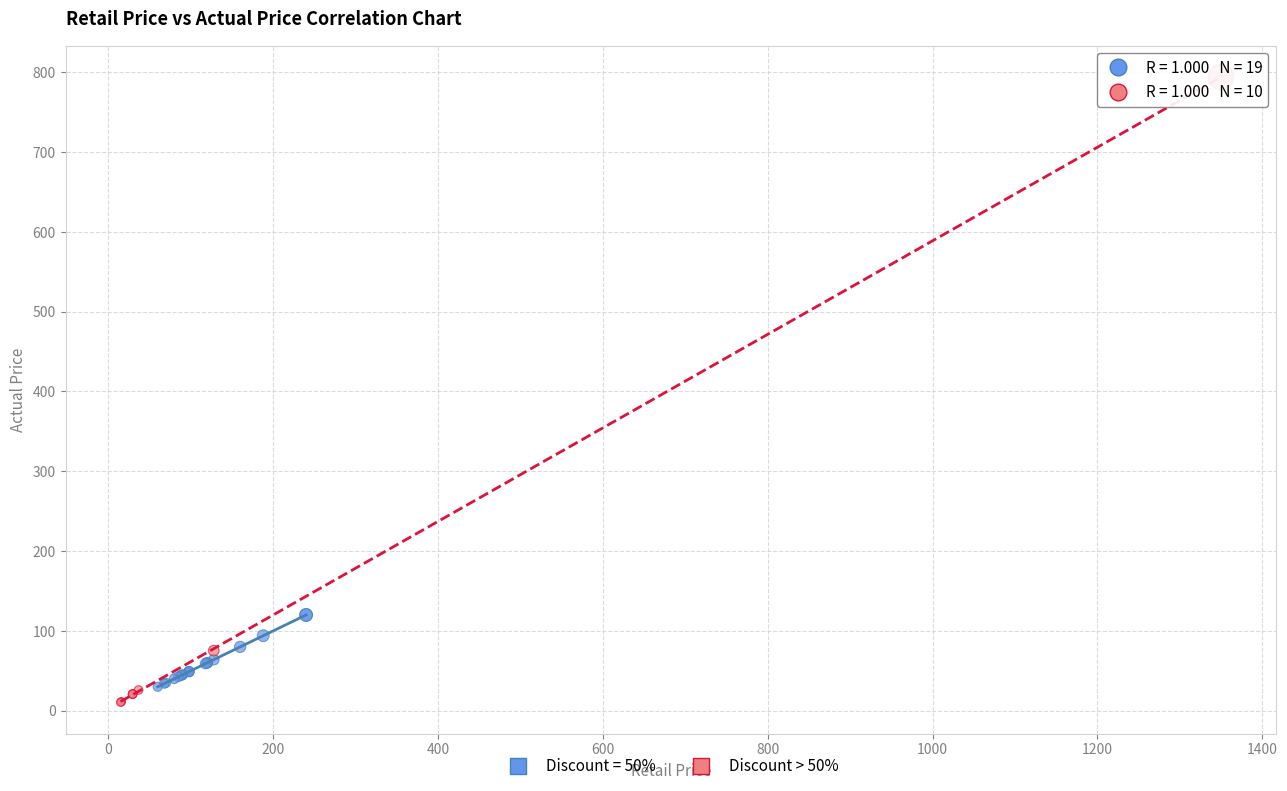

Which series contains the highest Y value?

Discount > 50%